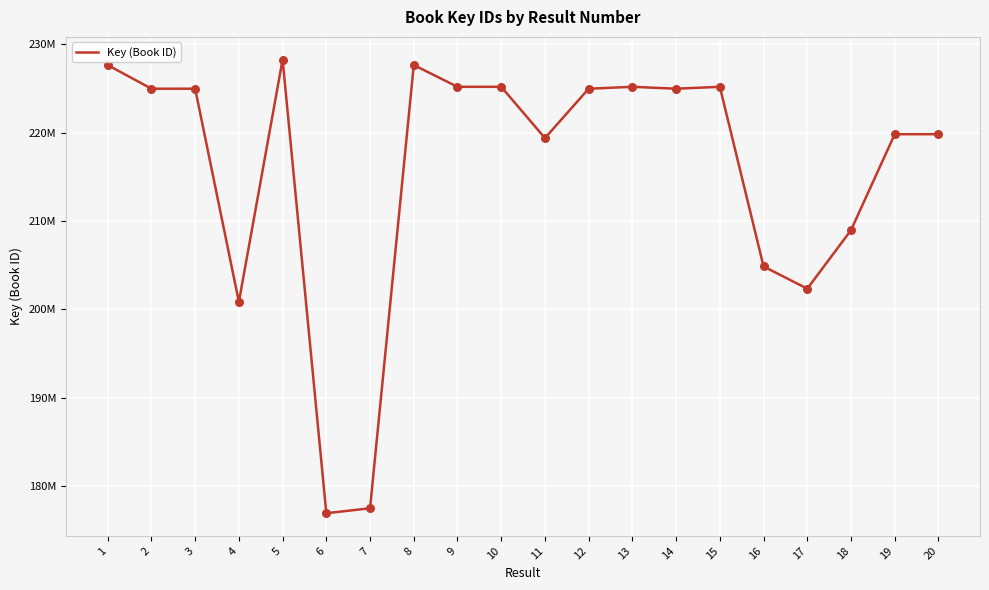

Which has a higher value, 15 or 2?

15